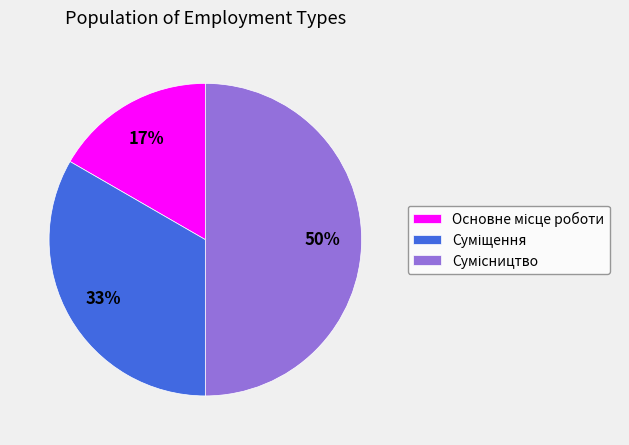

To the nearest percent, what is the difference between the largest and smallest slice percentages?

33%